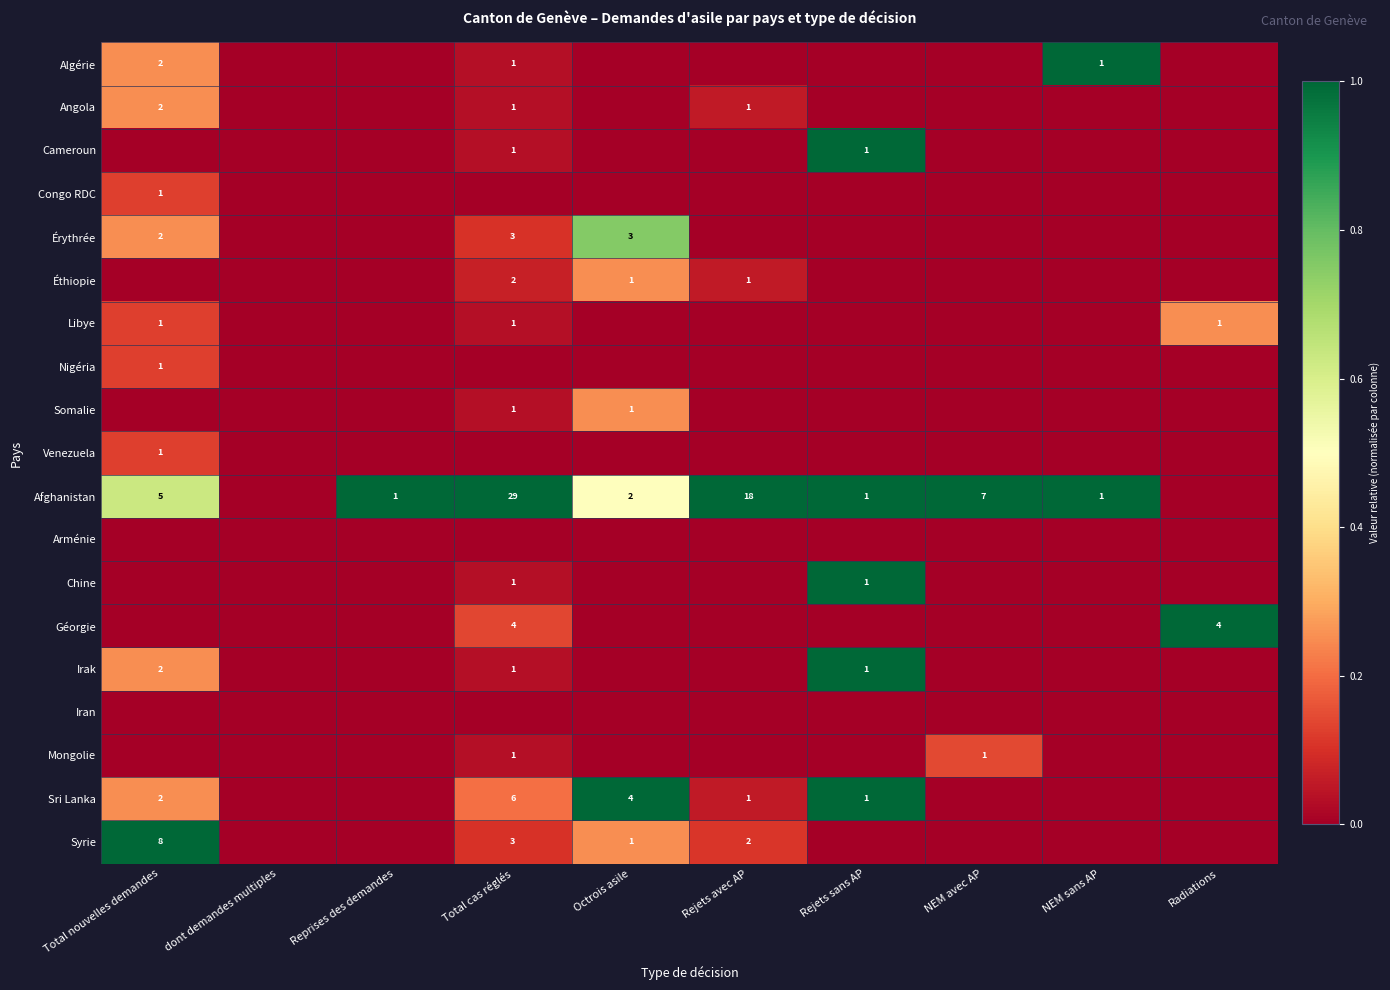

What is the total value across all series at NEM sans AP?

2.0